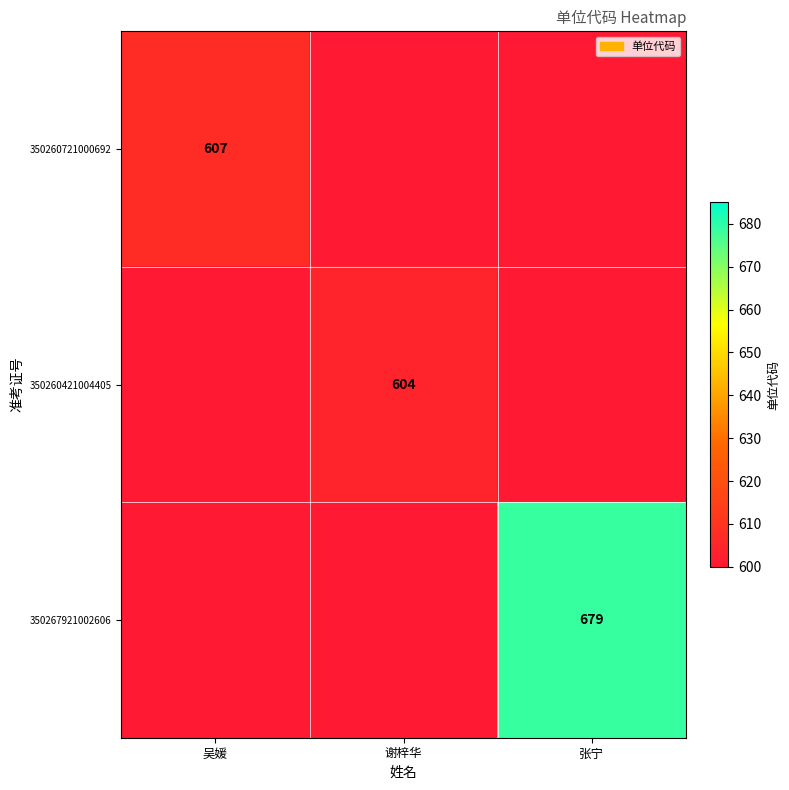

What is the difference between the highest and lowest values at 谢梓华?

604